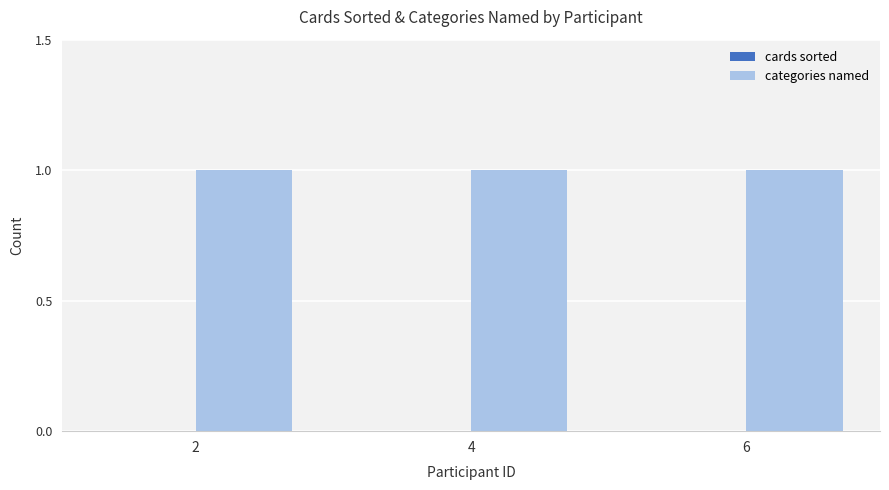

Rank the series at 4 from lowest to highest value.

cards sorted, categories named